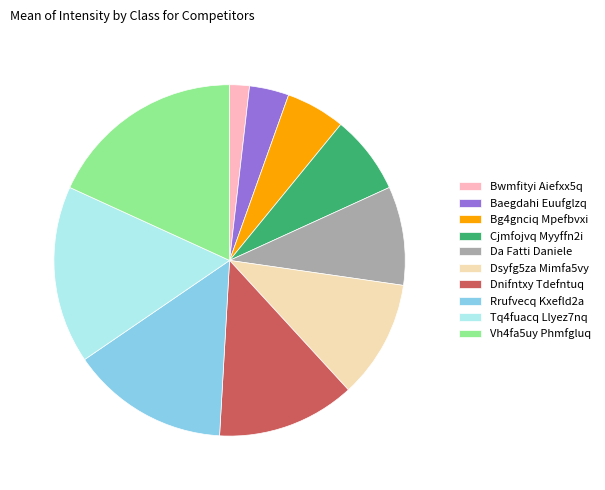

Is the sum of Bg4gnciq Mpefbvxi and Tq4fuacq Llyez7nq greater than half?

No